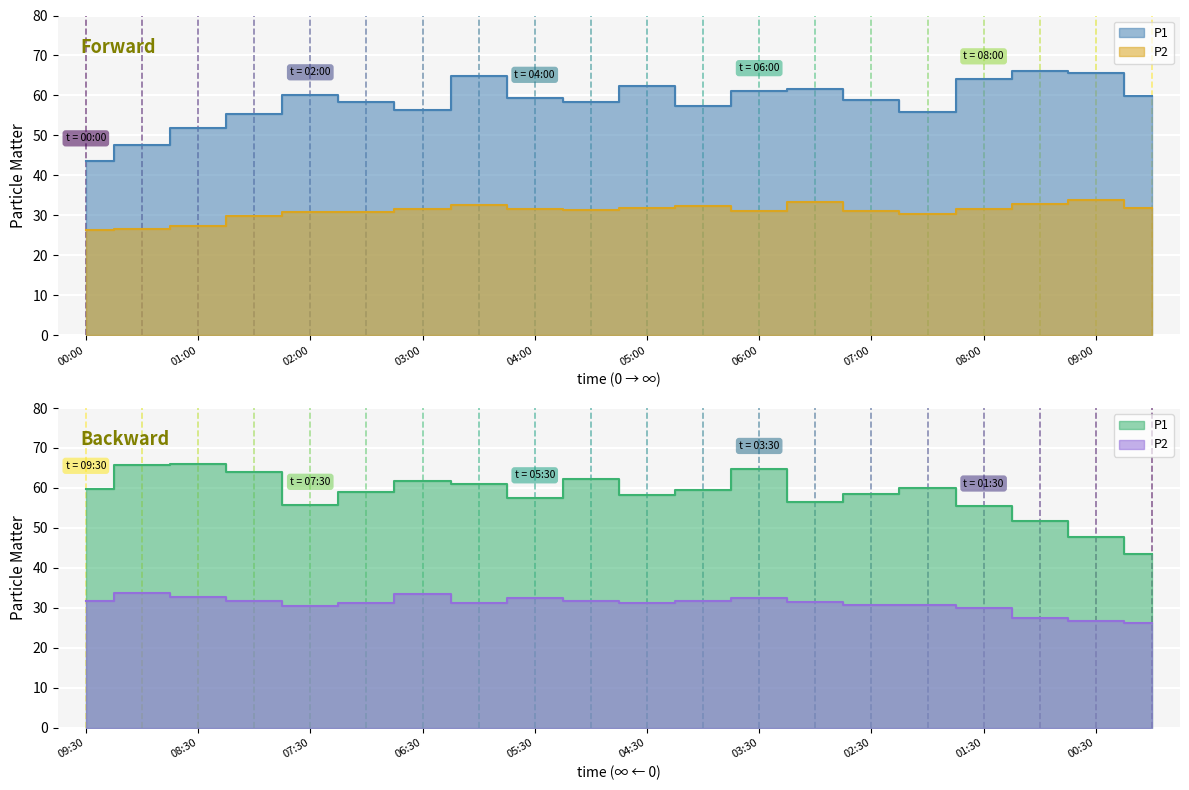

At which category is the sum across all series the highest?

09:00